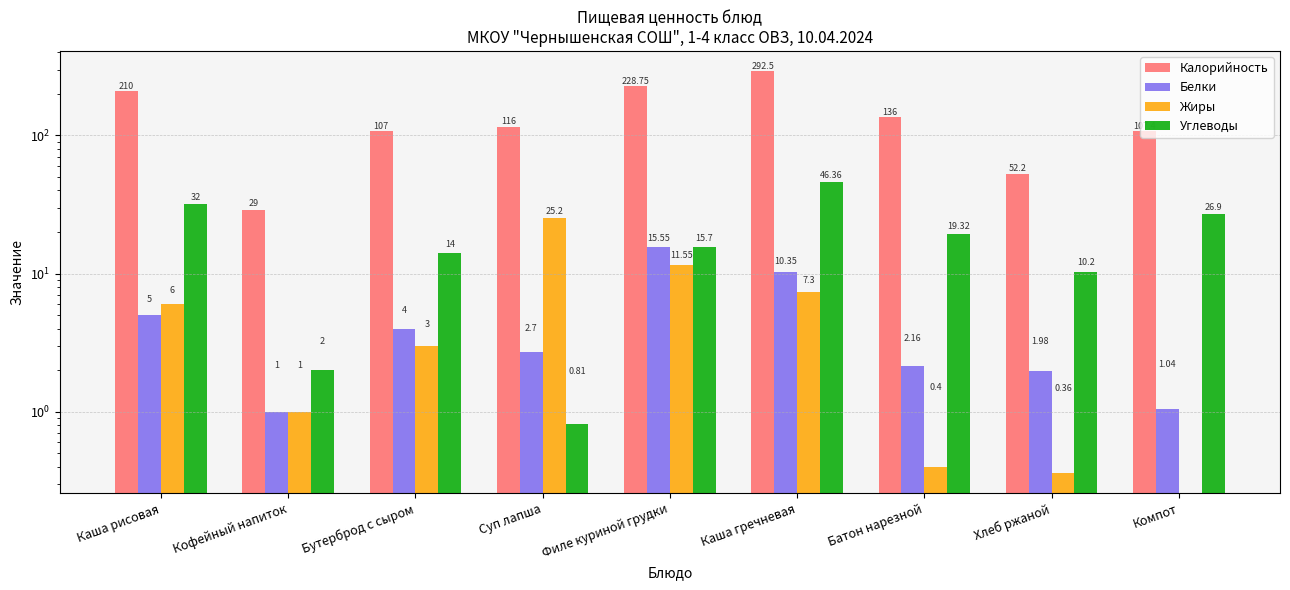

Reading right to left, list all the values displayed in this chart.

Калорийность: Компот=107.4	Хлеб ржаной=52.2	Батон нарезной=136.0	Каша гречневая=292.5	Филе куриной грудки=228.8	Суп лапша=116.0	Бутерброд с сыром=107.0	Кофейный напиток=29.0	Каша рисовая=210.0
Белки: Компот=1.0	Хлеб ржаной=2.0	Батон нарезной=2.2	Каша гречневая=10.3	Филе куриной грудки=15.6	Суп лапша=2.7	Бутерброд с сыром=4.0	Кофейный напиток=1.0	Каша рисовая=5.0
Жиры: Компот=0.0	Хлеб ржаной=0.4	Батон нарезной=0.4	Каша гречневая=7.3	Филе куриной грудки=11.6	Суп лапша=25.2	Бутерброд с сыром=3.0	Кофейный напиток=1.0	Каша рисовая=6.0
Углеводы: Компот=26.9	Хлеб ржаной=10.2	Батон нарезной=19.3	Каша гречневая=46.4	Филе куриной грудки=15.7	Суп лапша=0.8	Бутерброд с сыром=14.0	Кофейный напиток=2.0	Каша рисовая=32.0